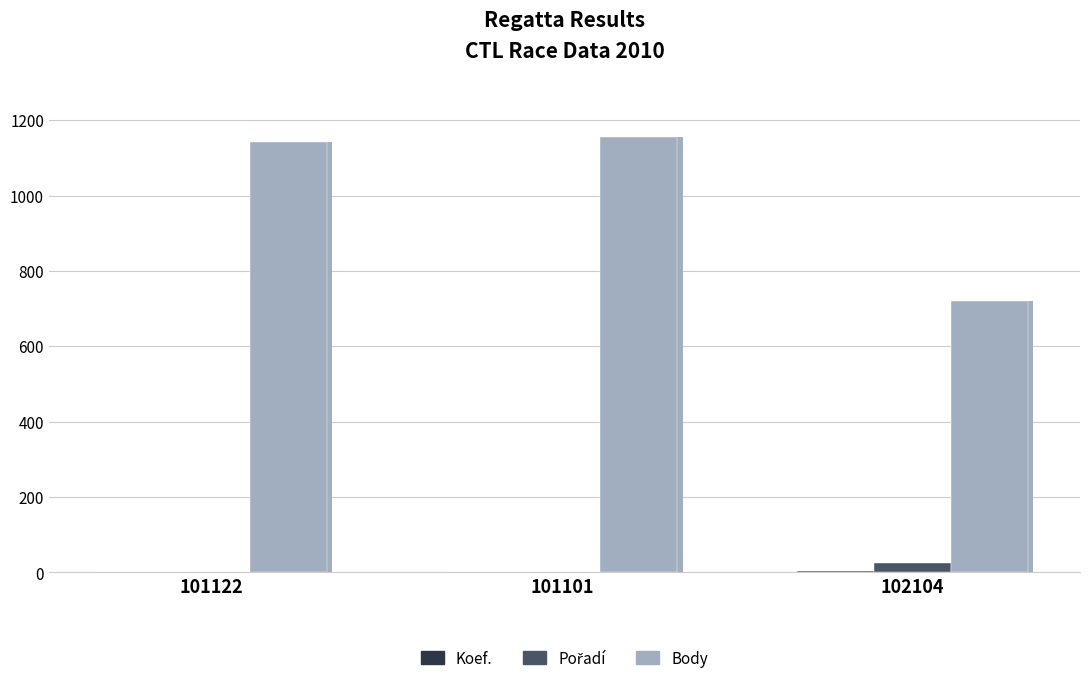

What is the label of the 2nd bar from the left?

101101